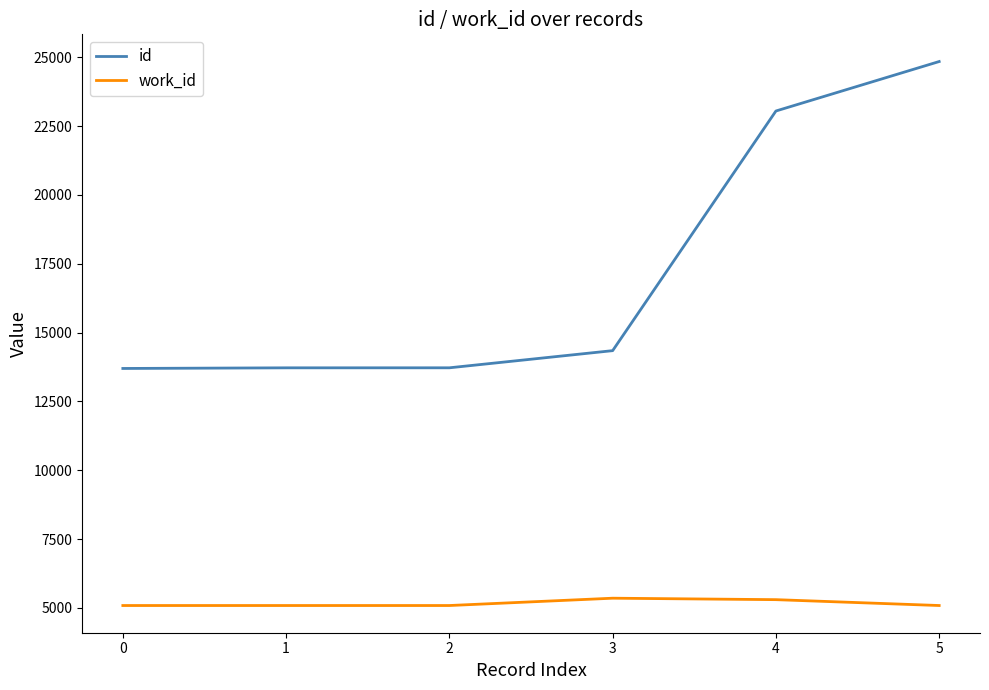

Rank the series by their maximum value, from highest to lowest.

id, work_id